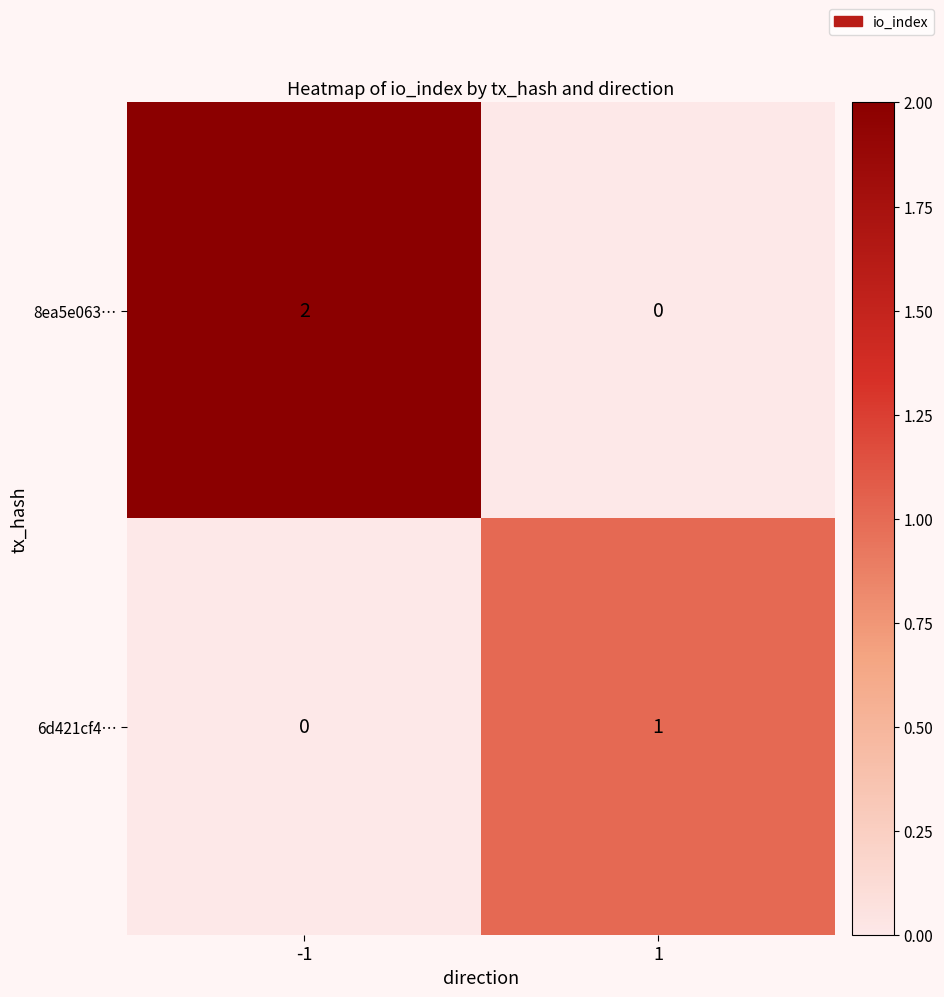

Reading right to left, extract all data points from this chart.

8ea5e063…: 1=0	-1=2
6d421cf4…: 1=1	-1=0